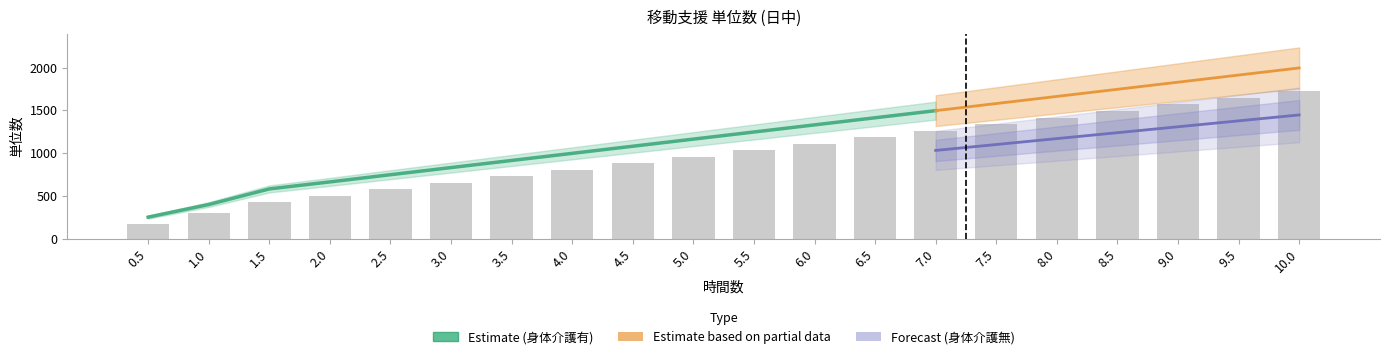

At which label does the data first exceed 1037?

6.0